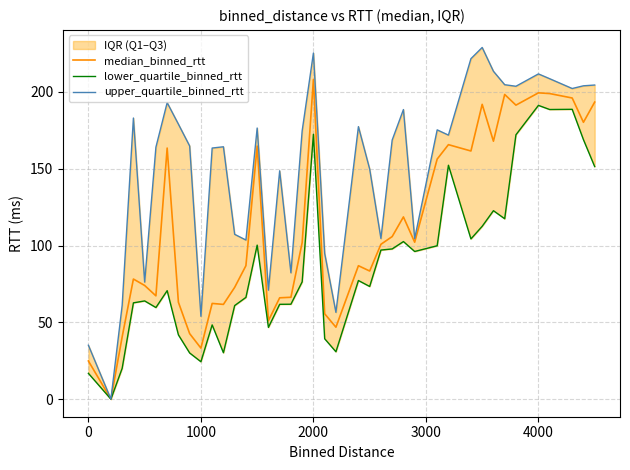

Which category has the highest value in the median_binned_rtt series?

2000